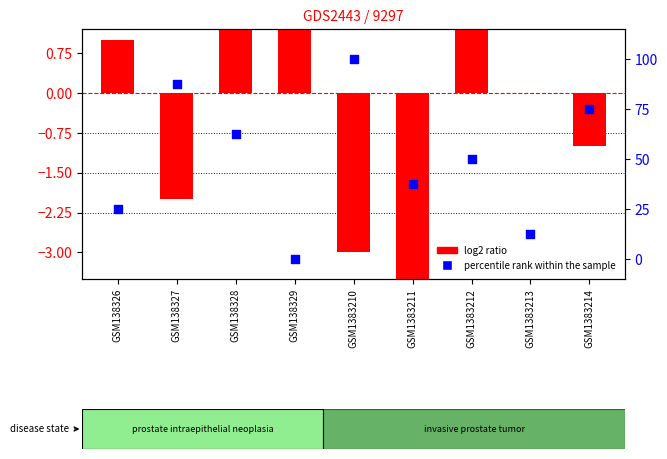

Which series reaches the maximum Y coordinate?

percentile rank within the sample